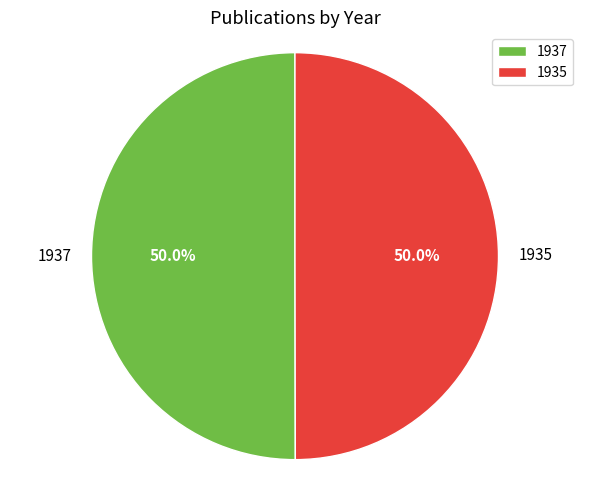

Is the sum of 1935 and 1937 greater than half?

Yes